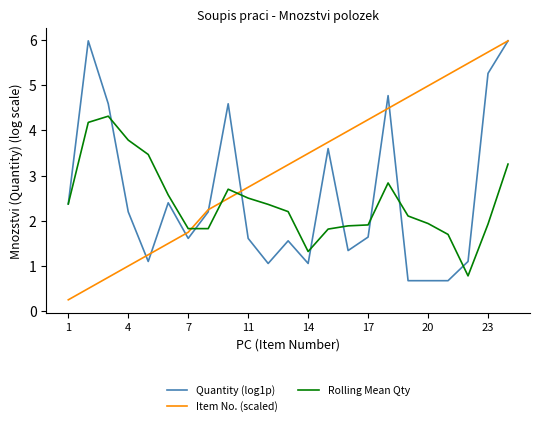

Reading left to right, extract all data points from this chart.

Quantity (log1p): 2.4	6.0	4.6	2.2	1.1	2.4	1.6	2.2	4.6	1.6	1.1	1.6	1.1	3.6	1.3	1.6	4.8	0.7	0.7	0.7	1.1	5.3	6.0
Item No. (scaled): 0.2	0.5	0.7	1.0	1.2	1.5	1.7	2.2	2.5	2.7	3.0	3.2	3.5	3.7	4.0	4.2	4.5	4.7	5.0	5.2	5.5	5.7	6.0
Rolling Mean Qty: 2.4	4.2	4.3	3.8	3.5	2.6	1.8	1.8	2.7	2.5	2.4	2.2	1.3	1.8	1.9	1.9	2.8	2.1	1.9	1.7	0.8	1.9	3.3